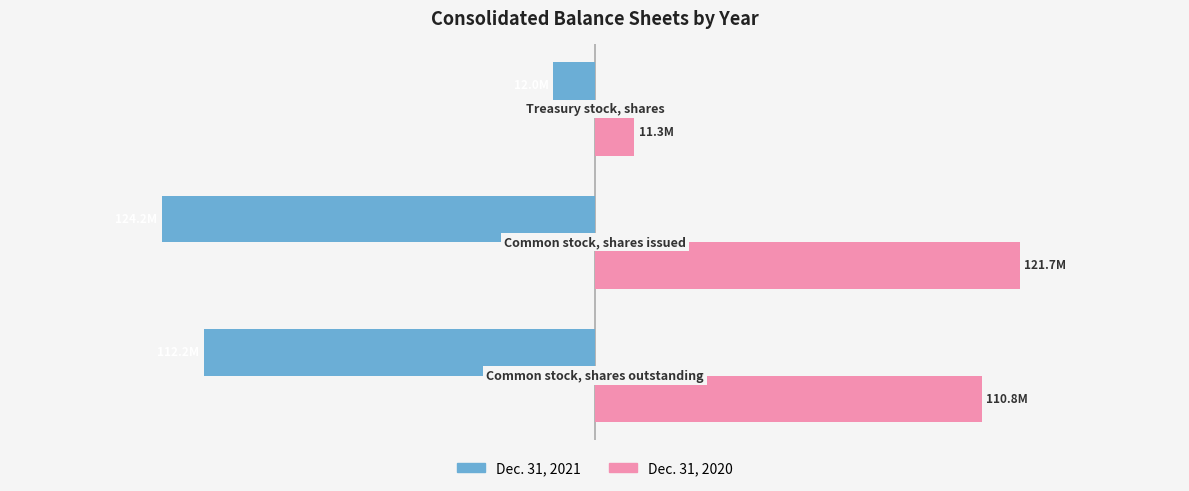

What are all the series names shown in the legend?

Dec. 31, 2021, Dec. 31, 2020